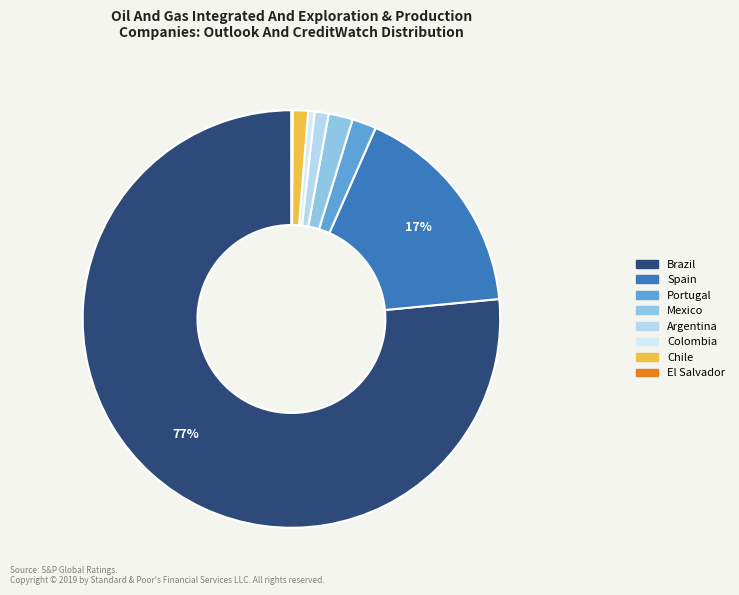

How many slices are in this pie chart?

8